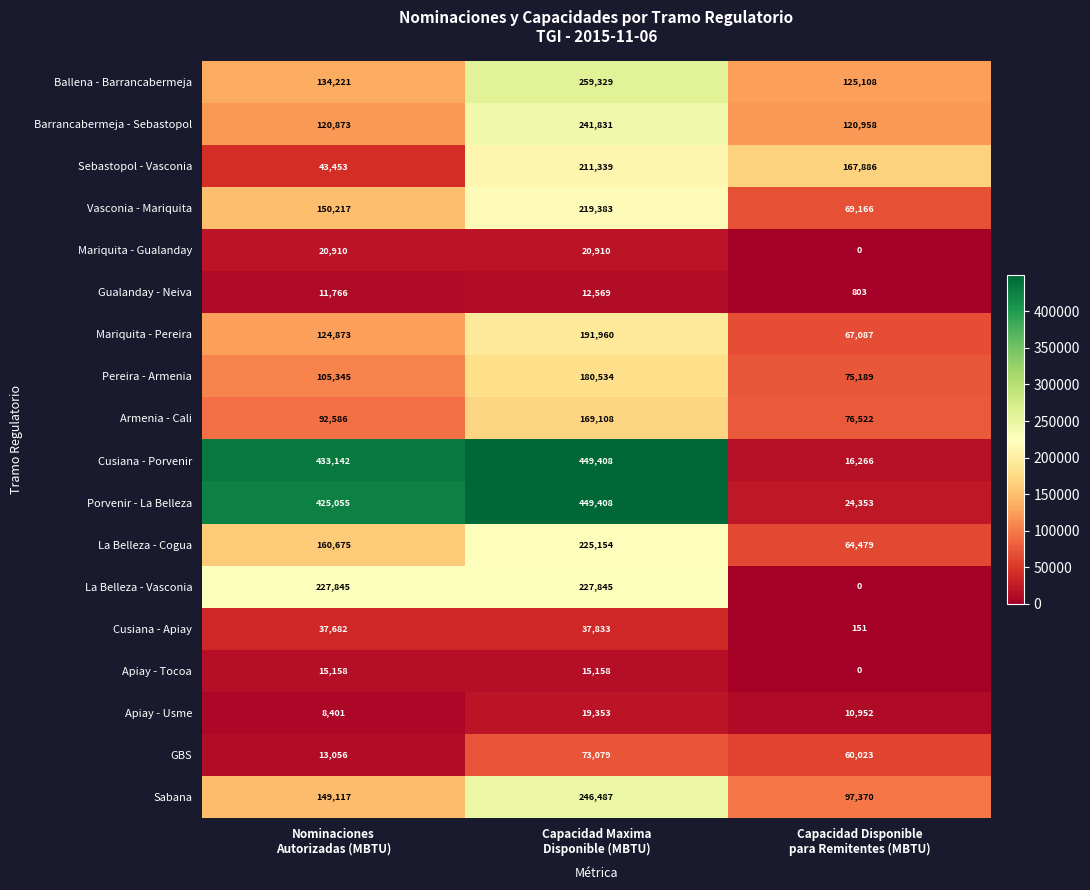

Which series has the widest spread of values?

Cusiana - Porvenir